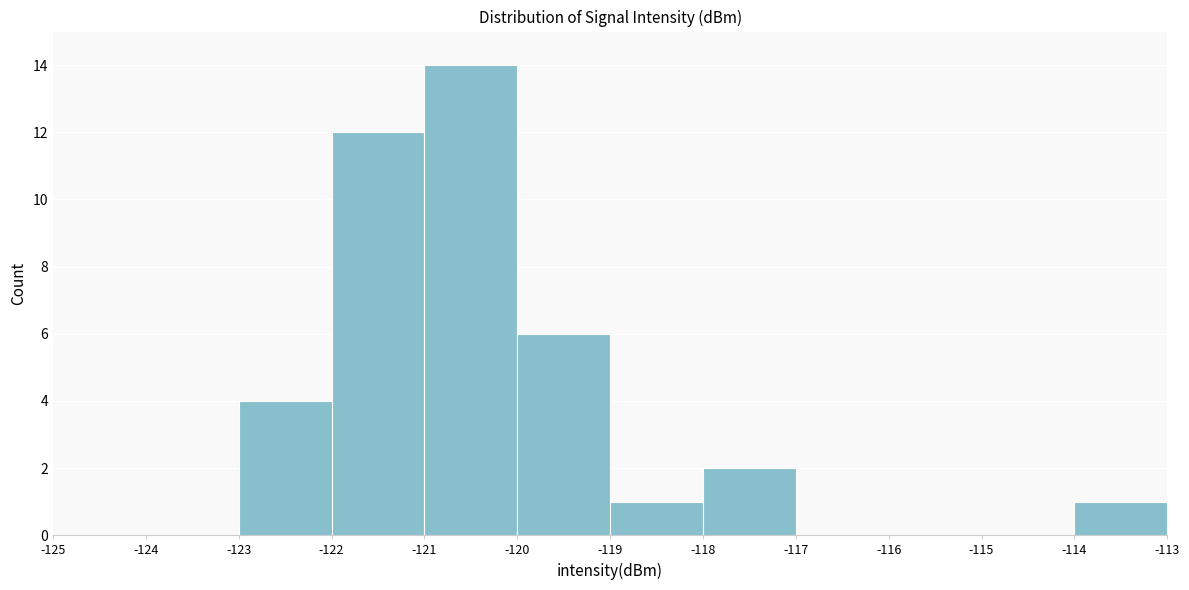

Over which range of the x-axis is the bar tallest?

-121 to -120